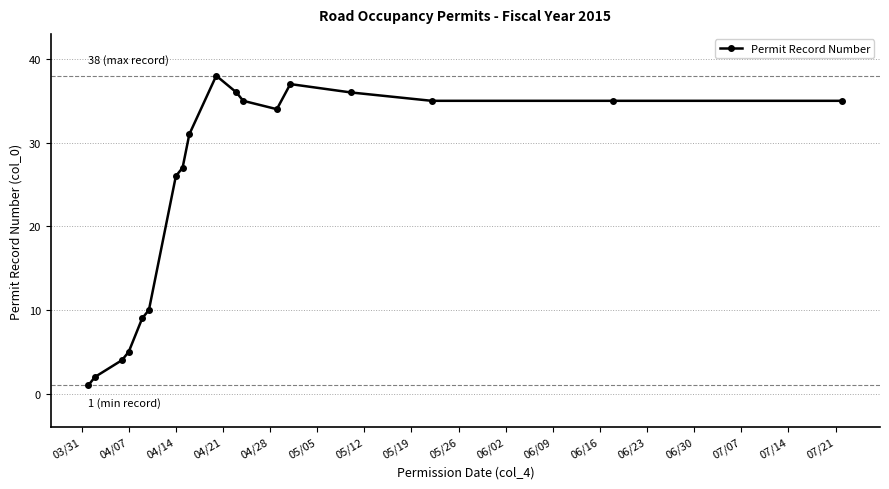

What is the difference between the second highest and second lowest values?

35